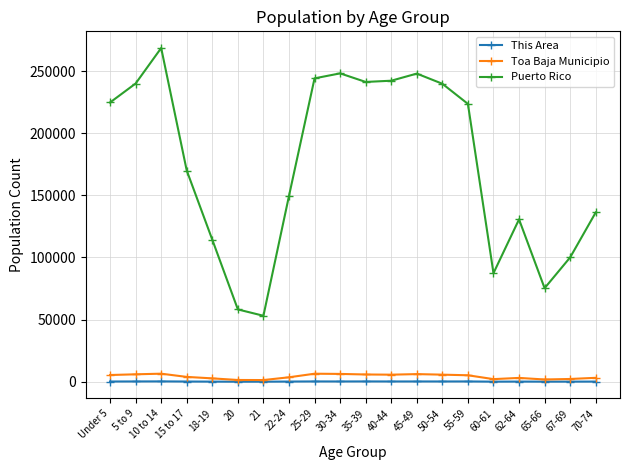

Count the number of data series in this chart.

3